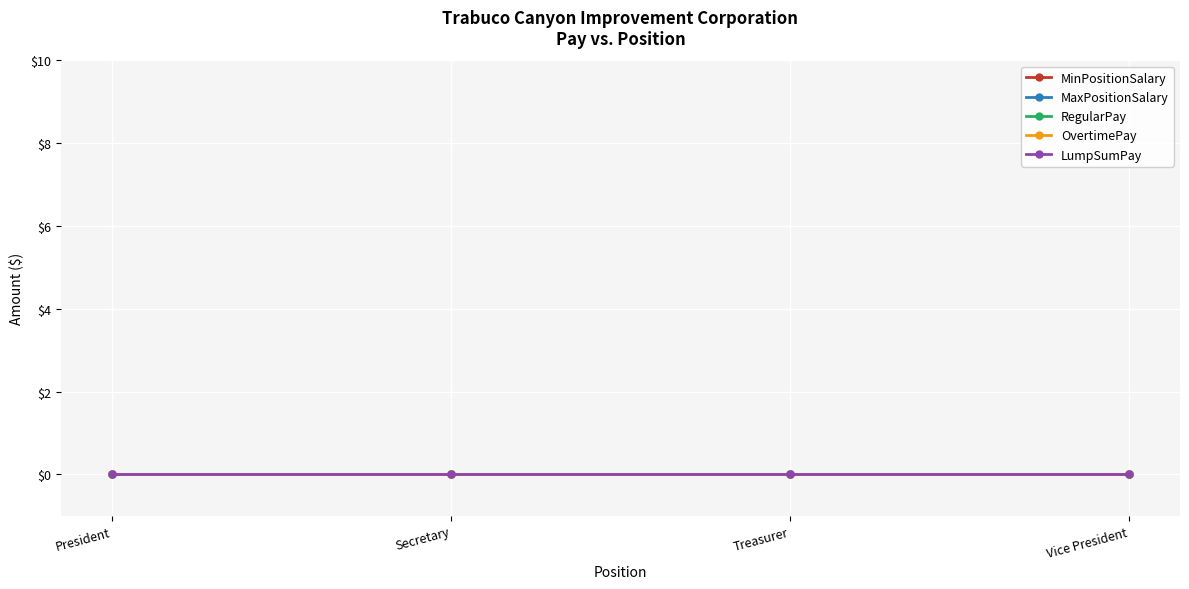

True or false: Year and MinPositionSalary cross at least once.

False